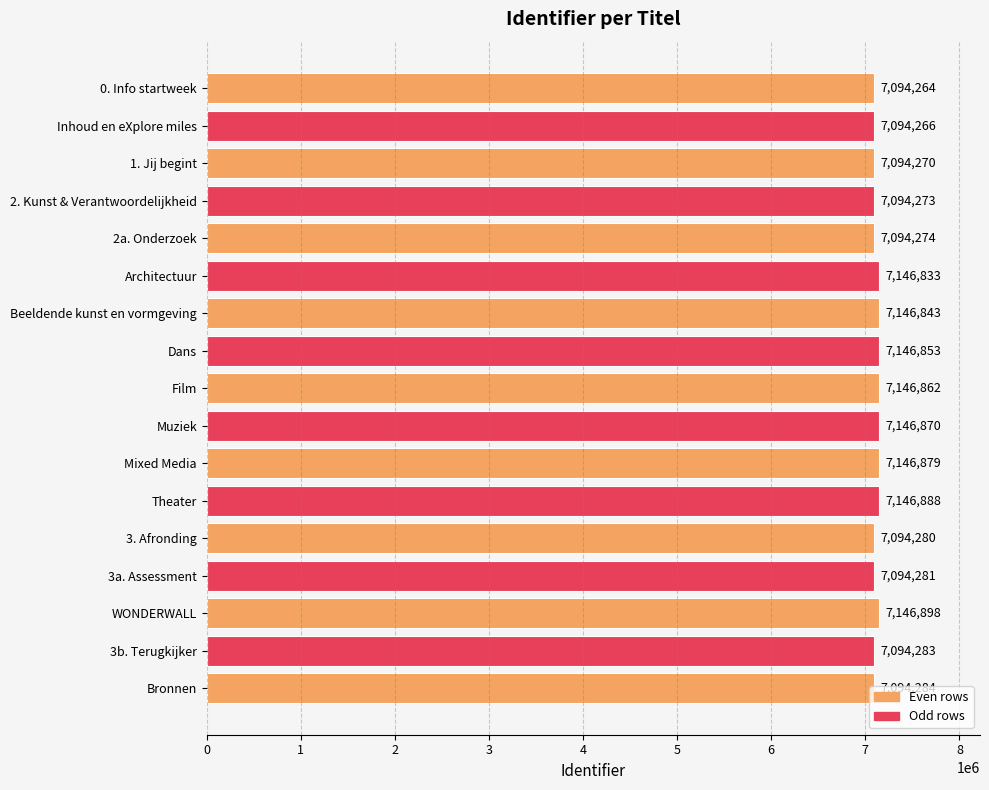

Count the number of categories in the chart.

17